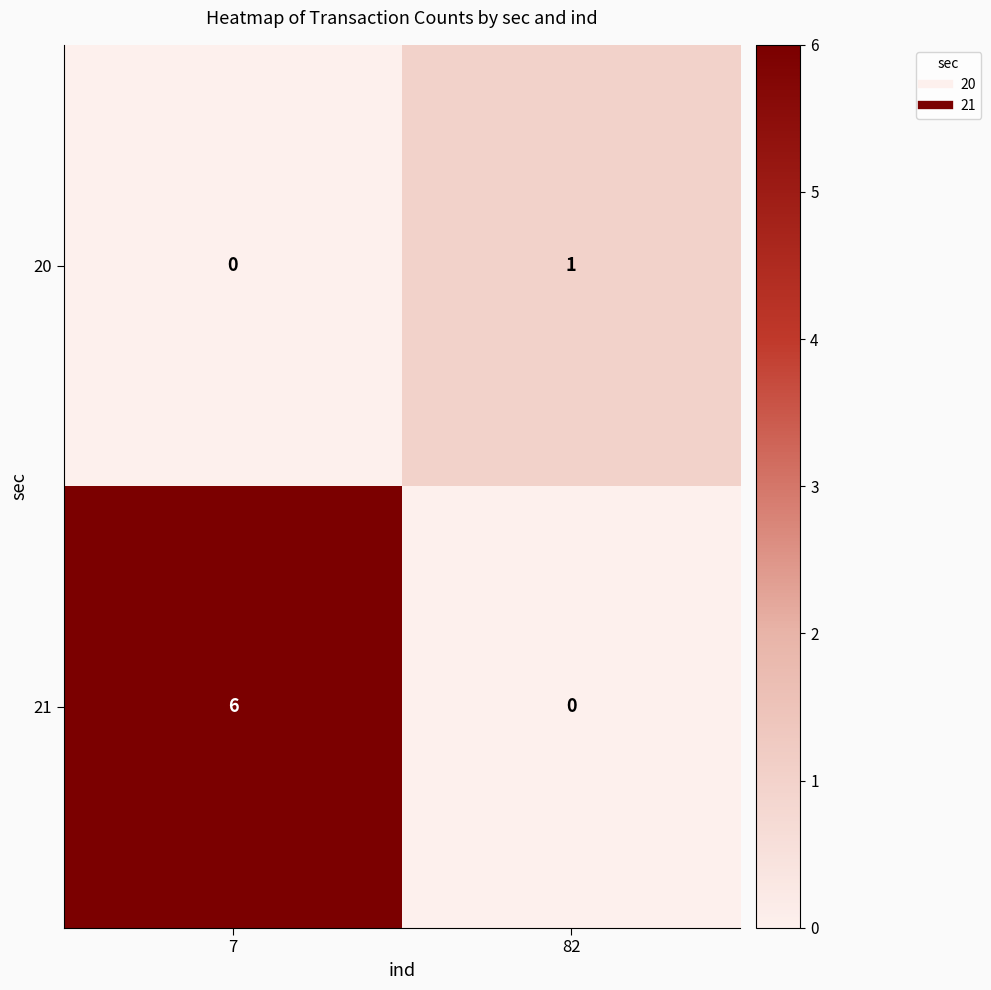

What is the sum of the 21 values at 7 and 82?

6